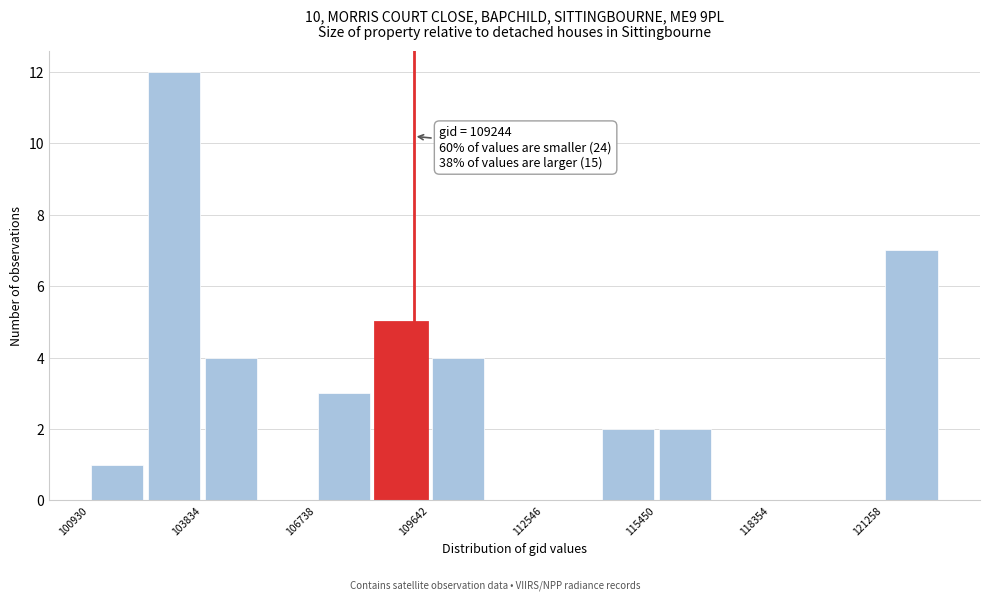

Read against the x-axis, roughly where is the centre of the tallest bar?

103000